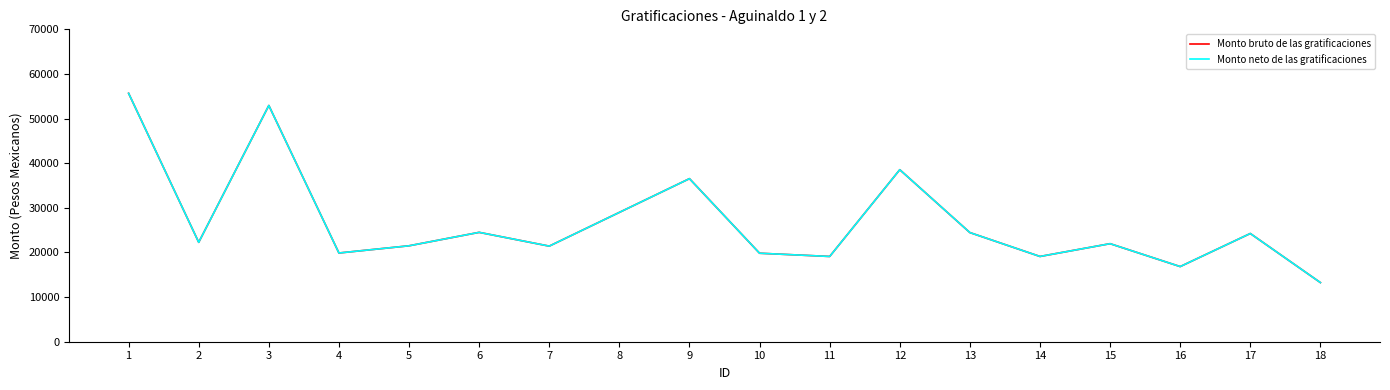

Which series has the widest spread of values?

Monto bruto de las gratificaciones